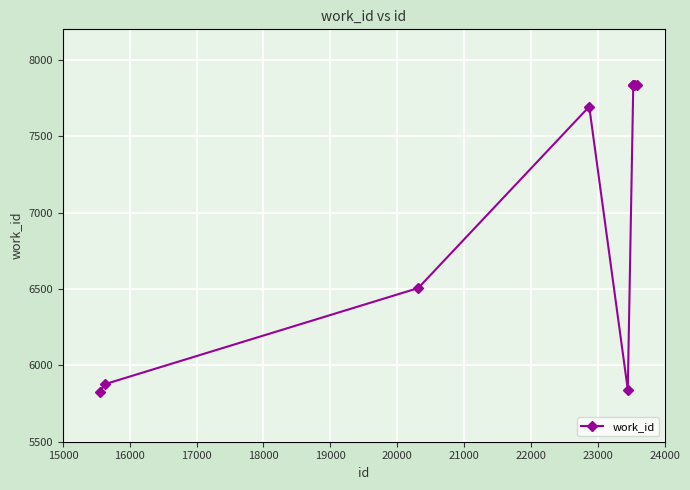

How many series are shown in this chart?

1